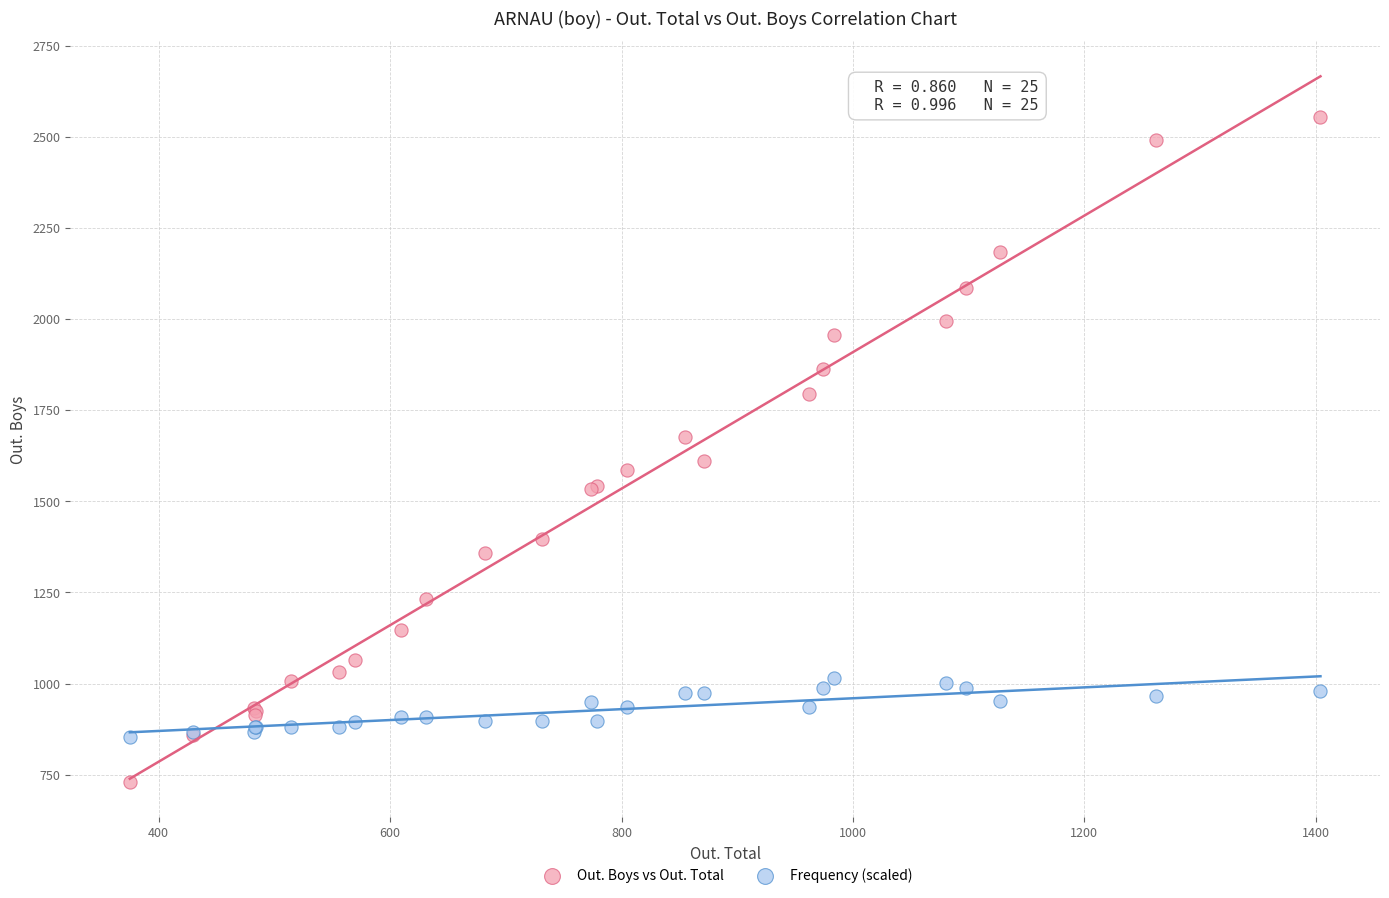

What are all the series names shown in the legend?

Out. Boys vs Out. Total, Frequency (scaled)